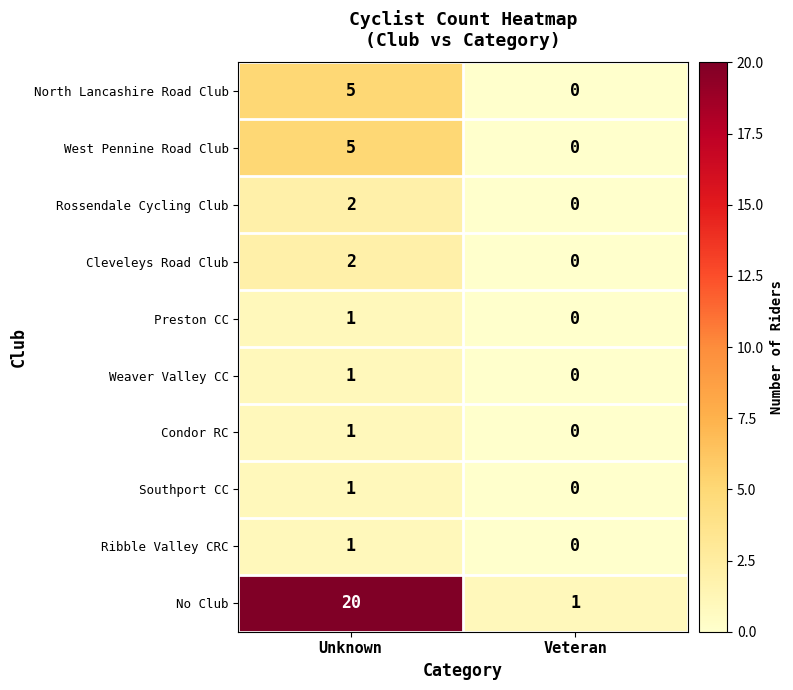

At which label is Preston CC closest to 0?

Veteran